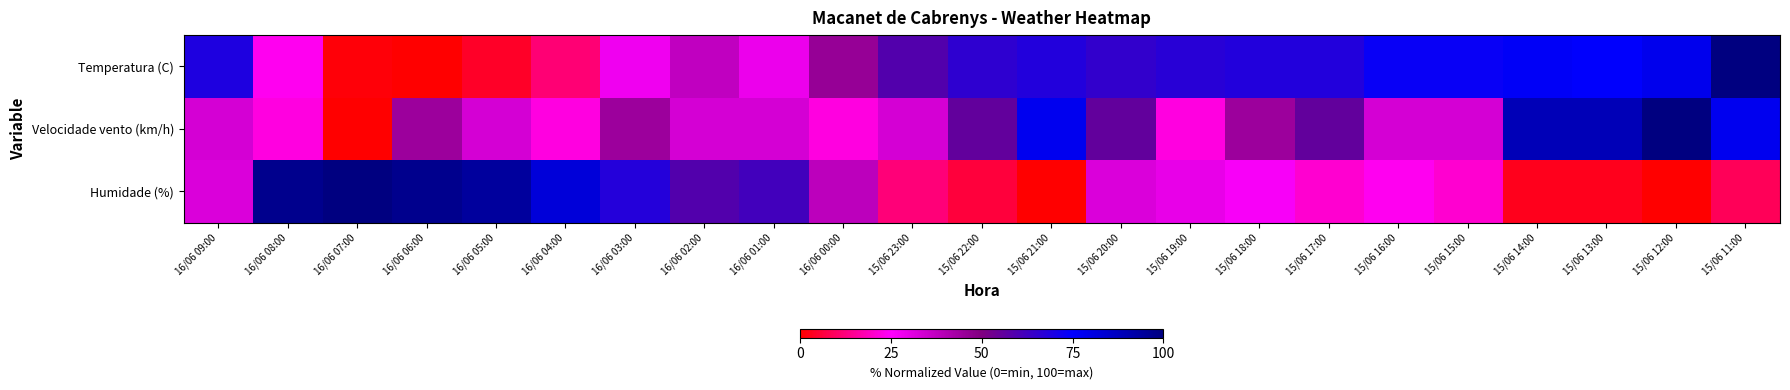

What is the difference between the highest and lowest values at 16/06 08:00?

74.8